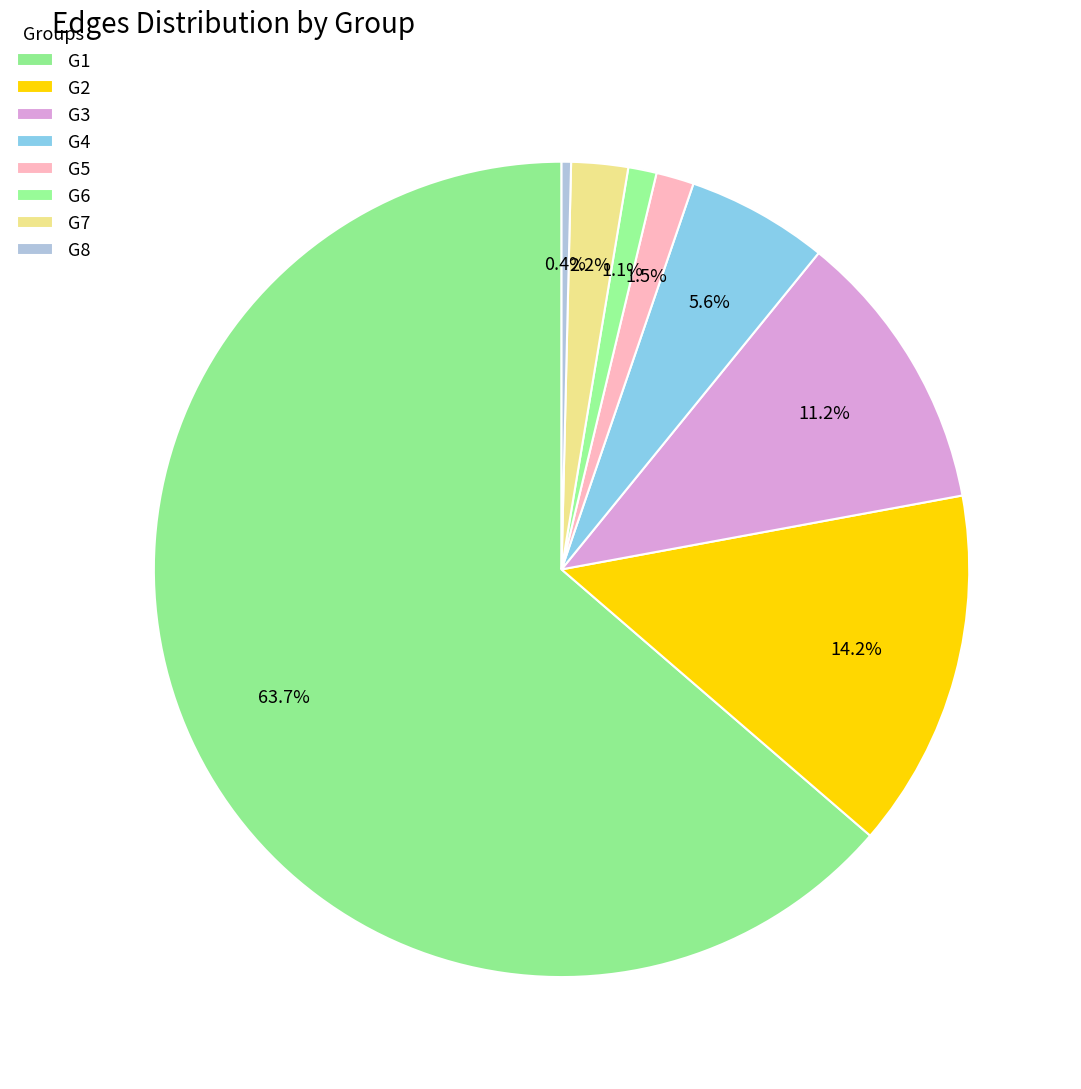

How many slices are in this pie chart?

8